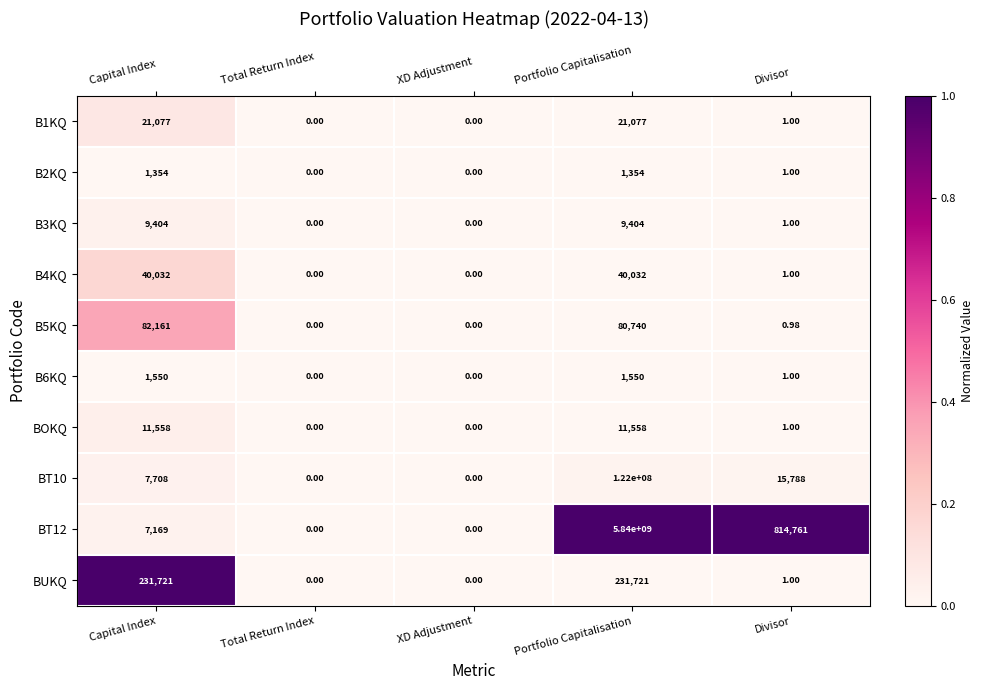

Where does the B1KQ series first go above 1?

Capital Index